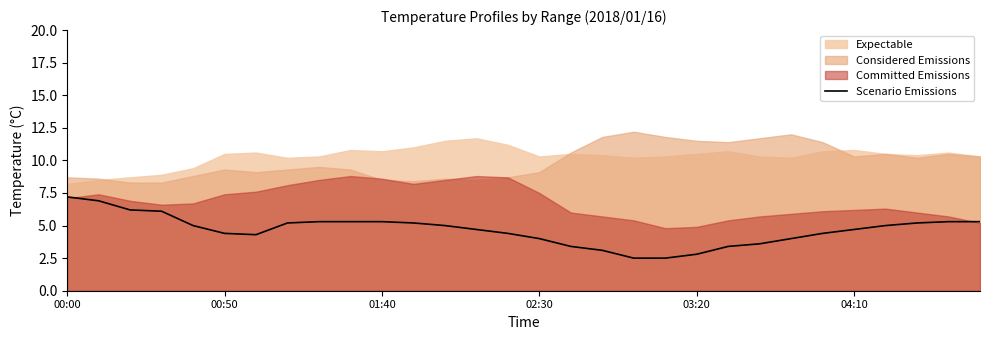

The Scenario Emissions series shows 10.0 at 00:00. True or false?

False